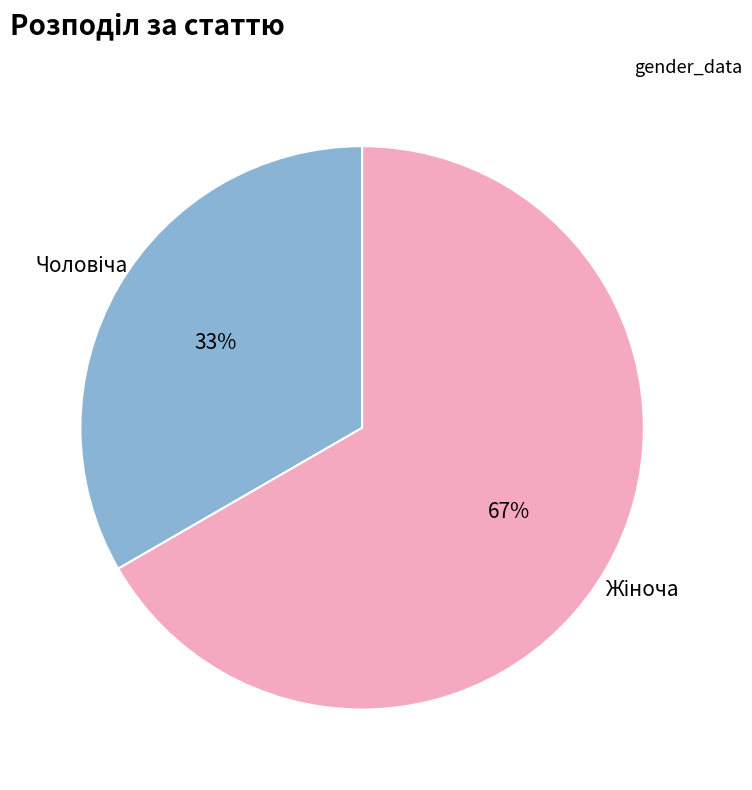

To the nearest percent, what is the average slice percentage?

50%